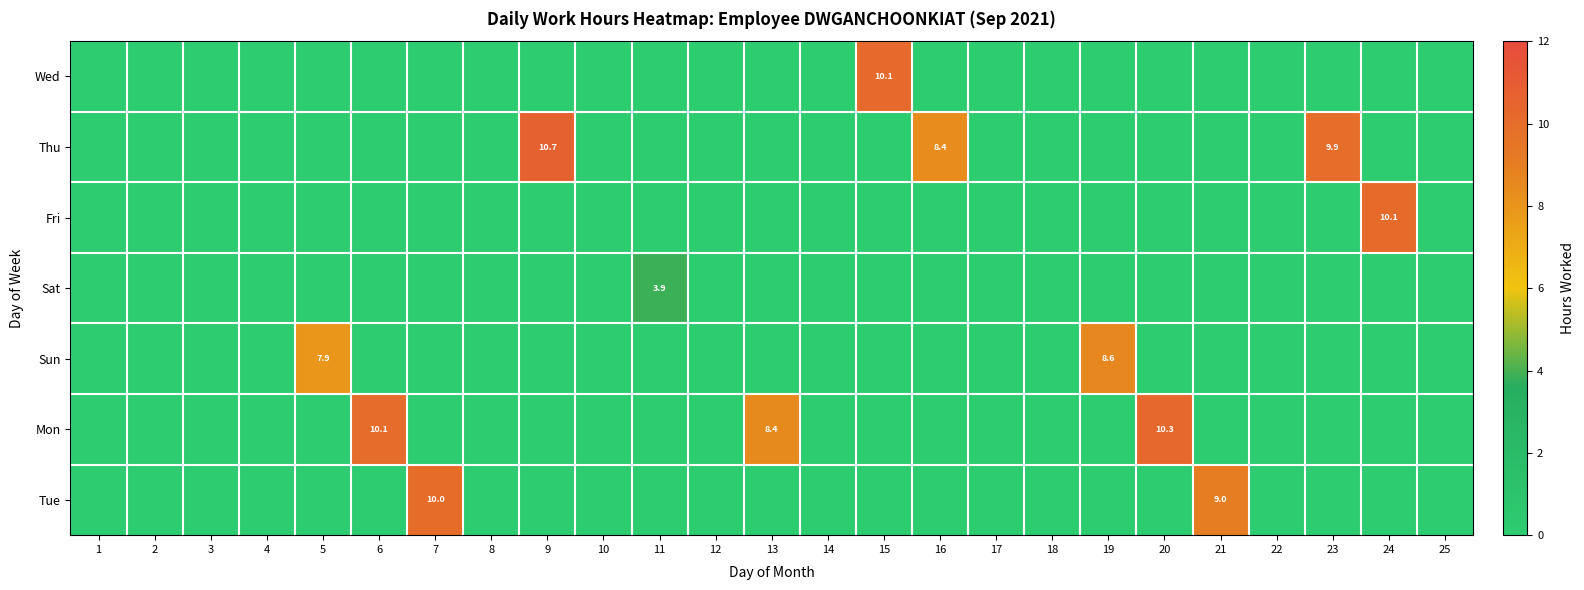

What is the sum of all Sun values?

16.5